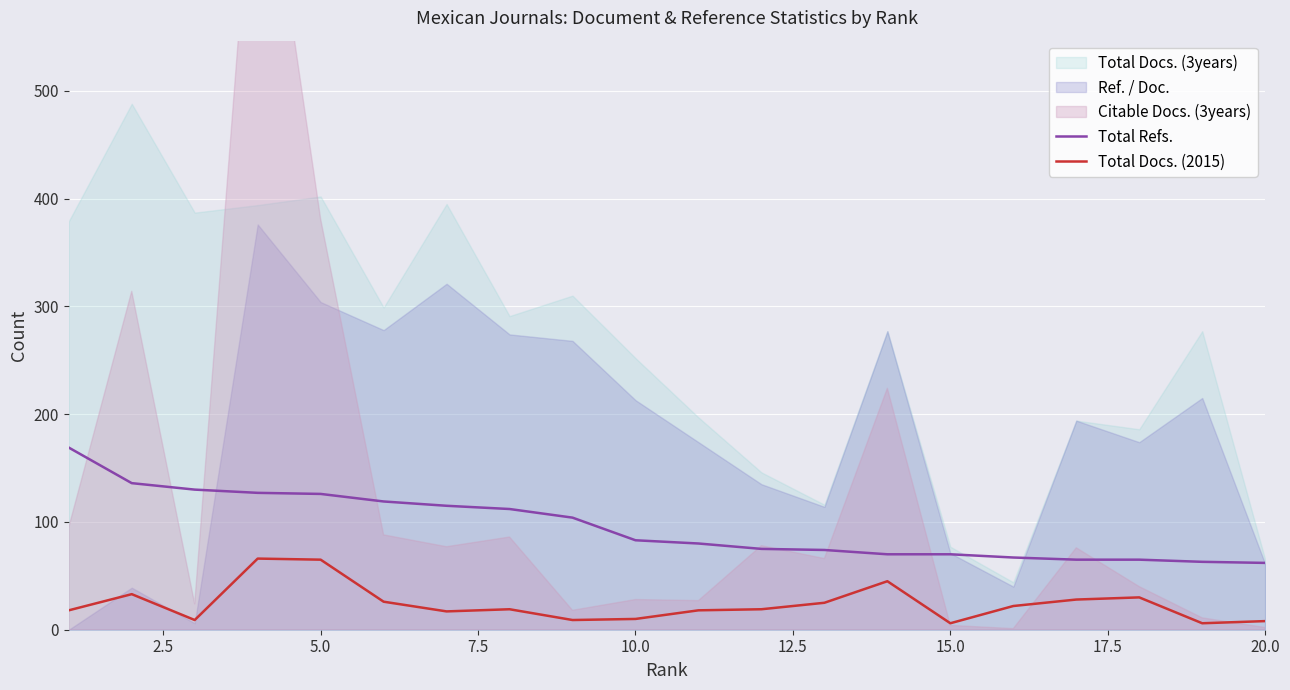

True or false: Total Docs. (2015) and Total Refs. intersect in this chart.

False